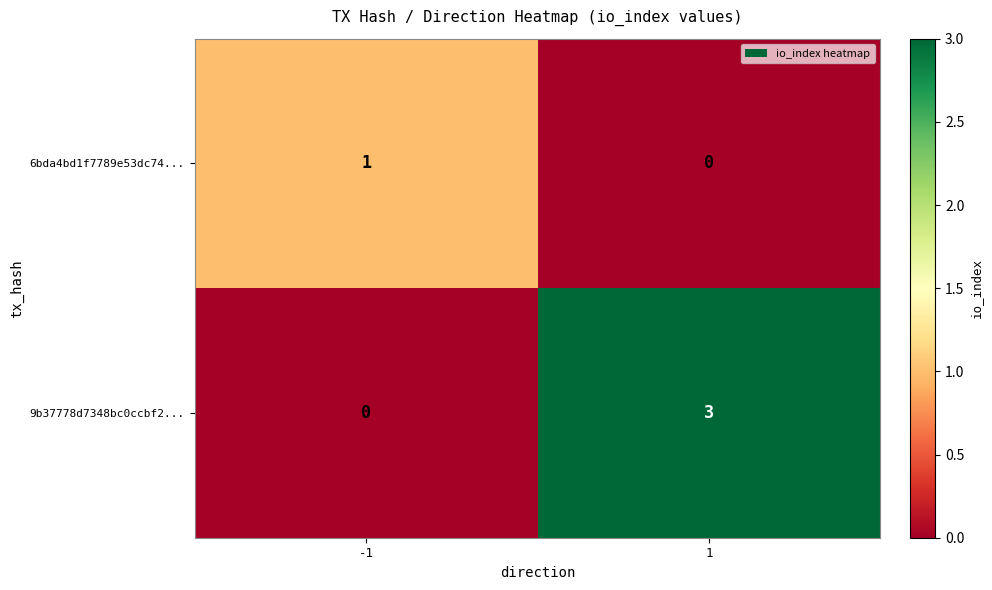

Reading right to left, extract all data points from this chart.

6bda4bd1f7789e53dc74...: 1=0	-1=1
9b37778d7348bc0ccbf2...: 1=3	-1=0